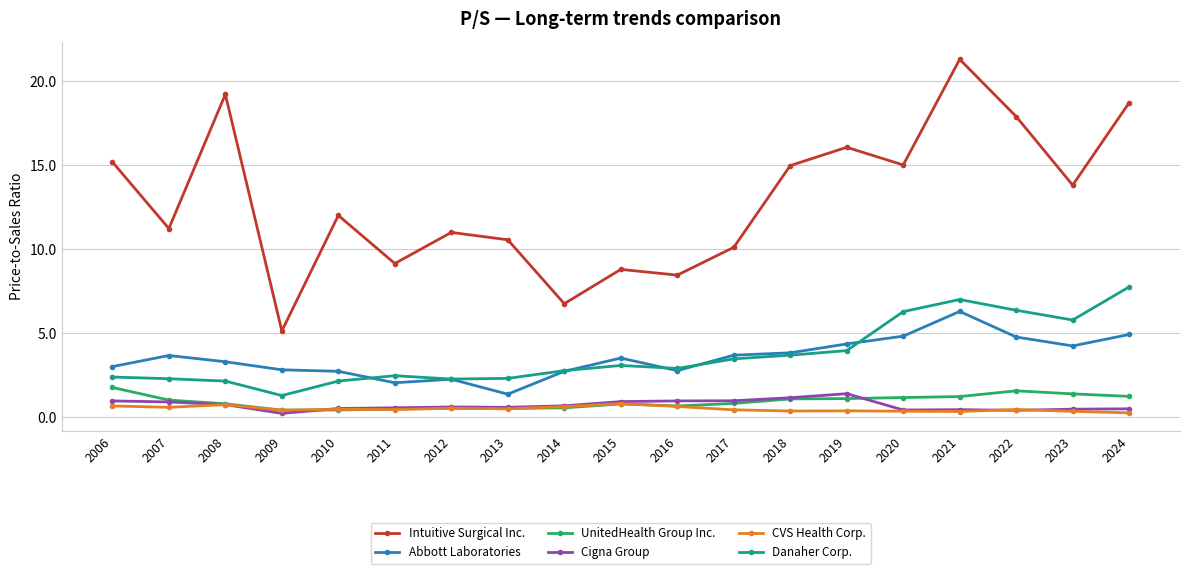

The Danaher Corp. series shows 3.7 at 2012. True or false?

False